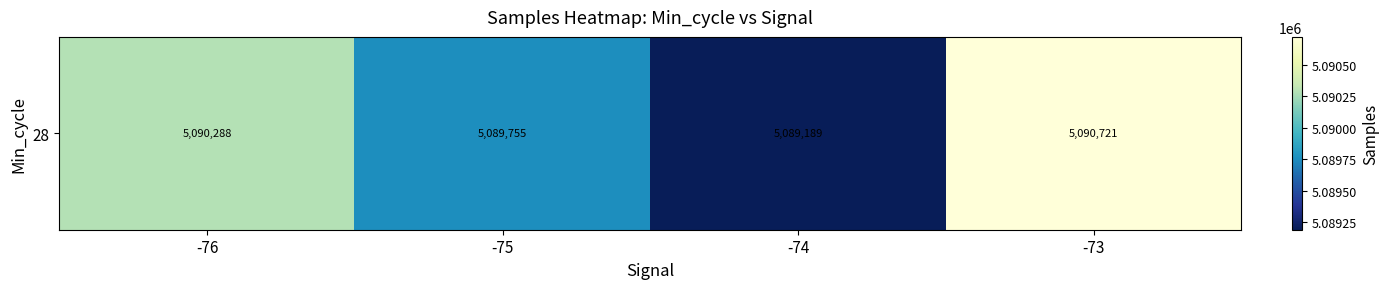

Rank the categories by value from lowest to highest.

-74, -75, -76, -73